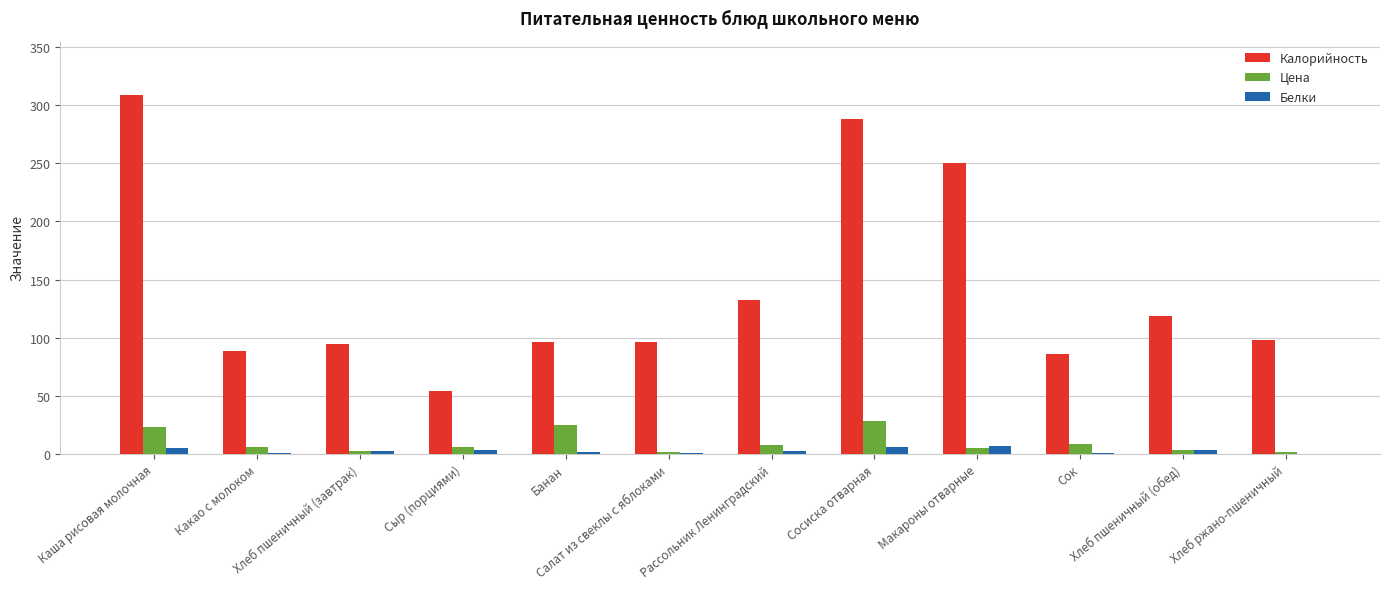

Which series has the widest spread of values?

Калорийность